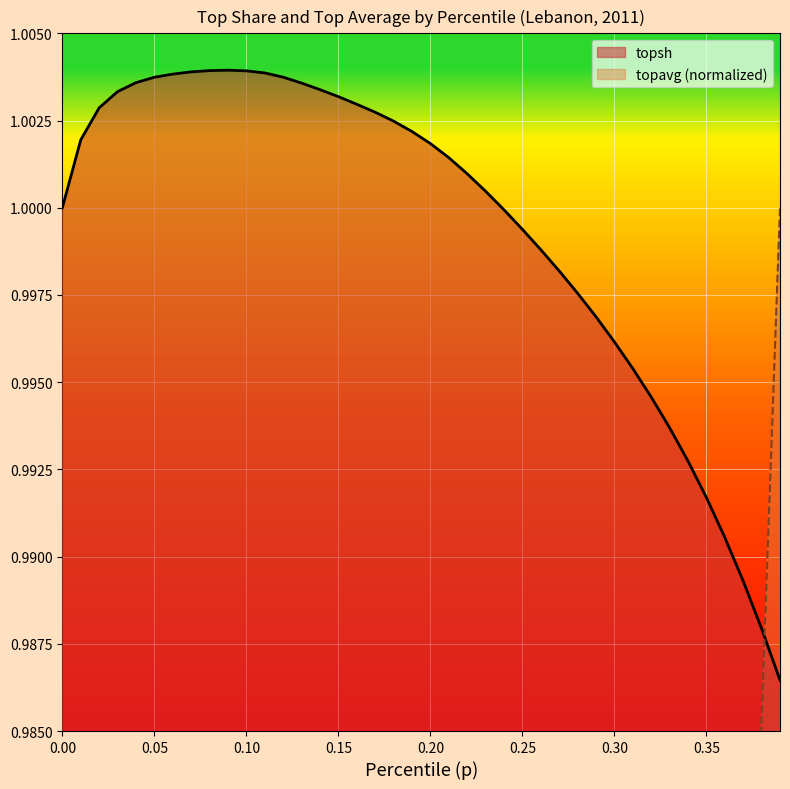

How many lines are shown in the chart?

2